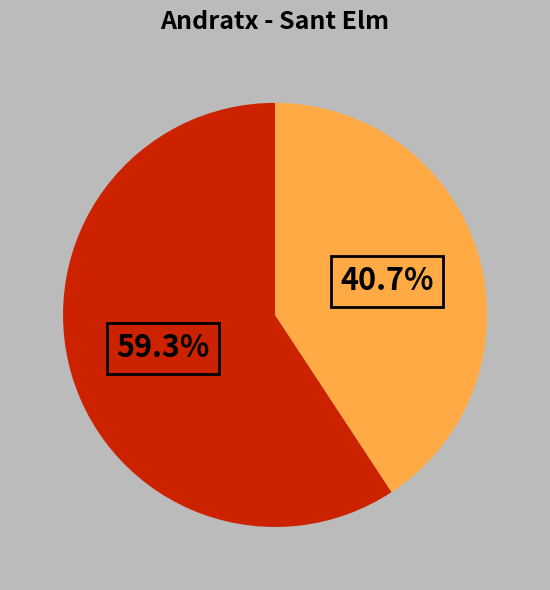

Is there a majority slice in this chart?

Yes